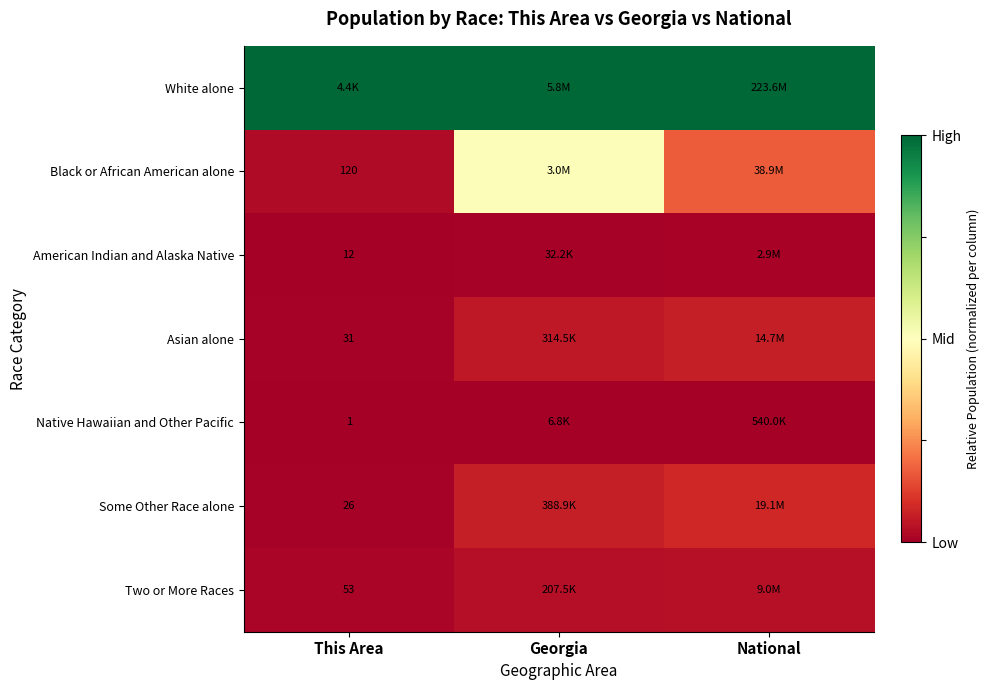

Is the value of Native Hawaiian and Other Pacific at This Area greater than the value of Some Other Race alone at This Area?

No